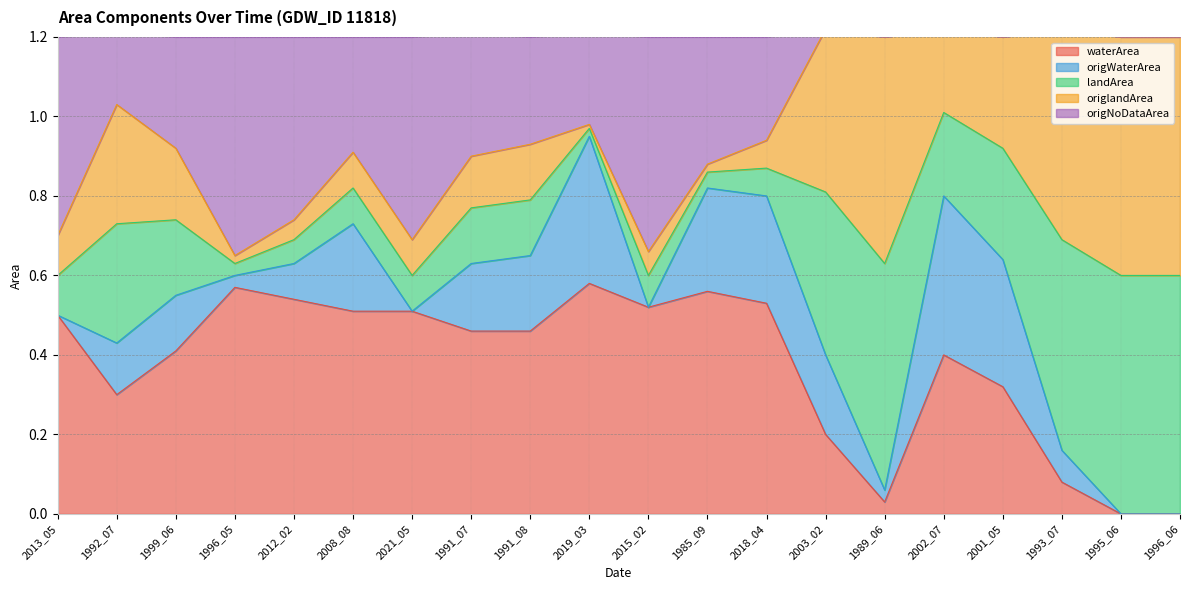

The waterArea series shows 0.5 at 2008_08. True or false?

True